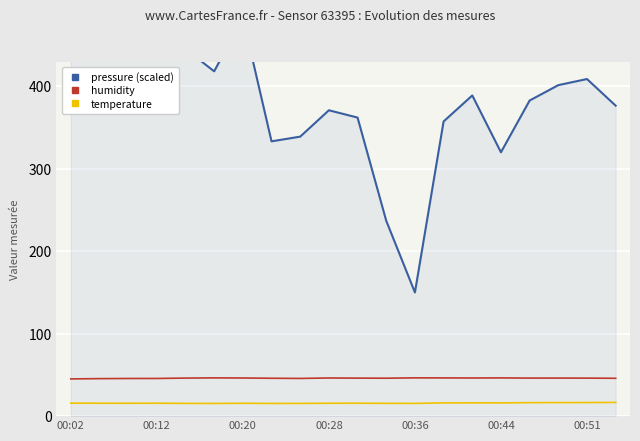

Which series has the largest total across all categories?

pressure (scaled)